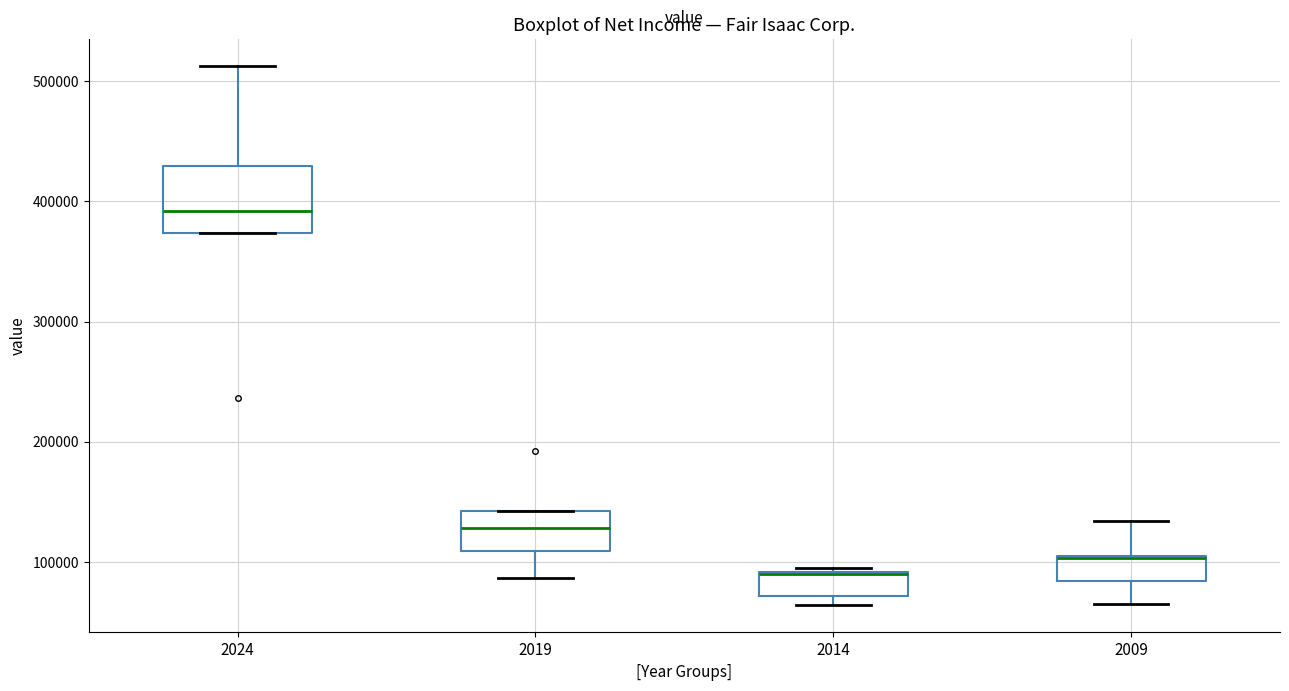

Reading left to right, read every box against the y-axis: the position of its median line, the range the box covers, and the ends of its whiskers. The values are not printed on the chart, so give them approximately, as read against the axis.

2024: median 390000, box 370000 to 430000, whiskers 370000 to 510000
2019: median 130000, box 110000 to 140000, whiskers 90000 to 140000
2014: median 90000 (drawn on the box's upper edge), box 70000 to 90000, whiskers 60000 to 90000
2009: median 100000 (drawn on the box's upper edge), box 80000 to 100000, whiskers 70000 to 130000